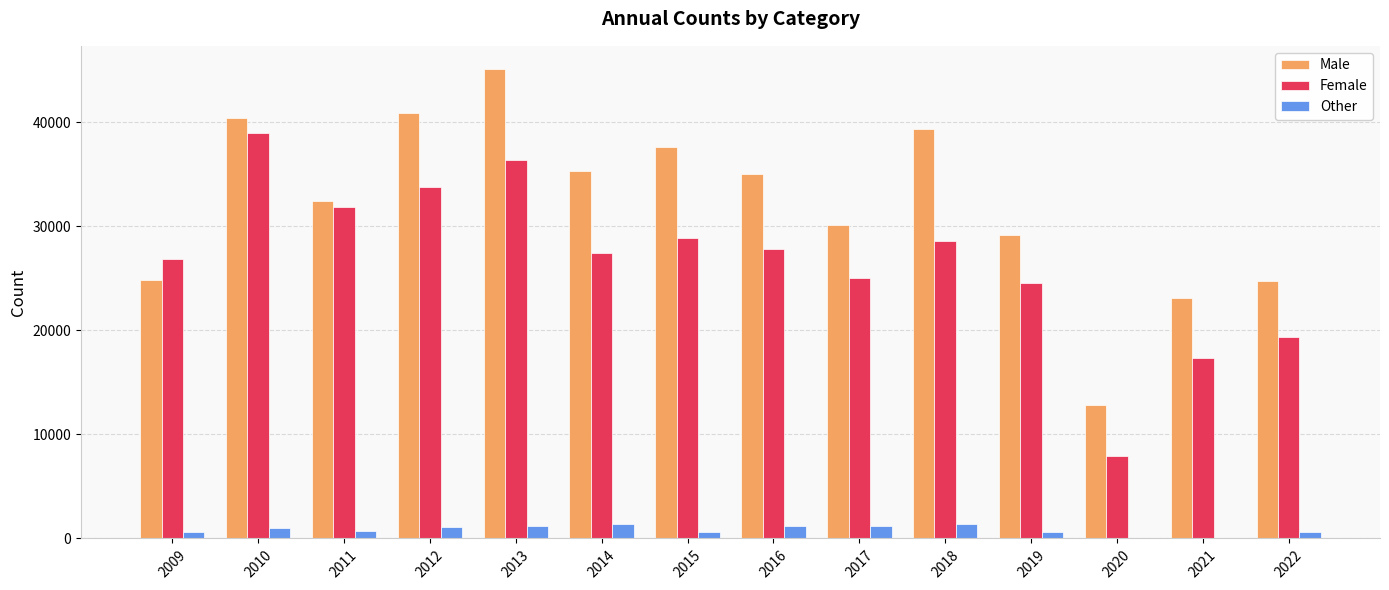

Which series has the largest total across all categories?

Male